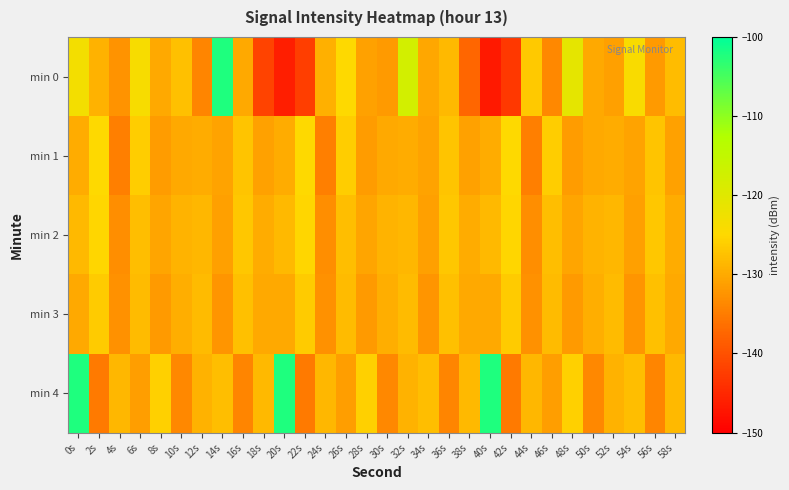

Which has a higher value, 0s or 30s?

0s